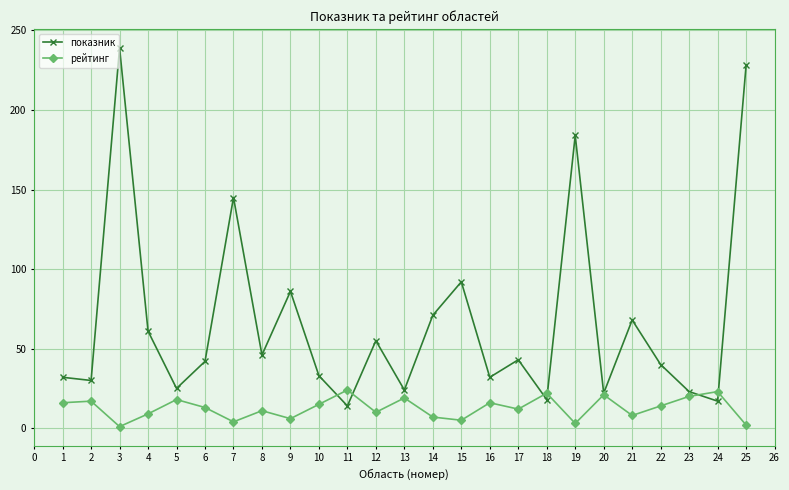

What is the sum of all показник values?

1670